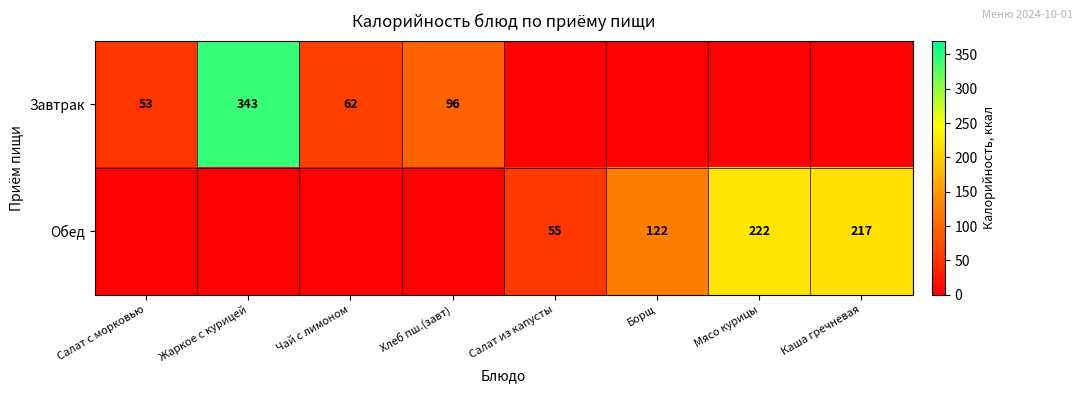

The value of Завтрак at Жаркое с курицей is 343. True or false?

True